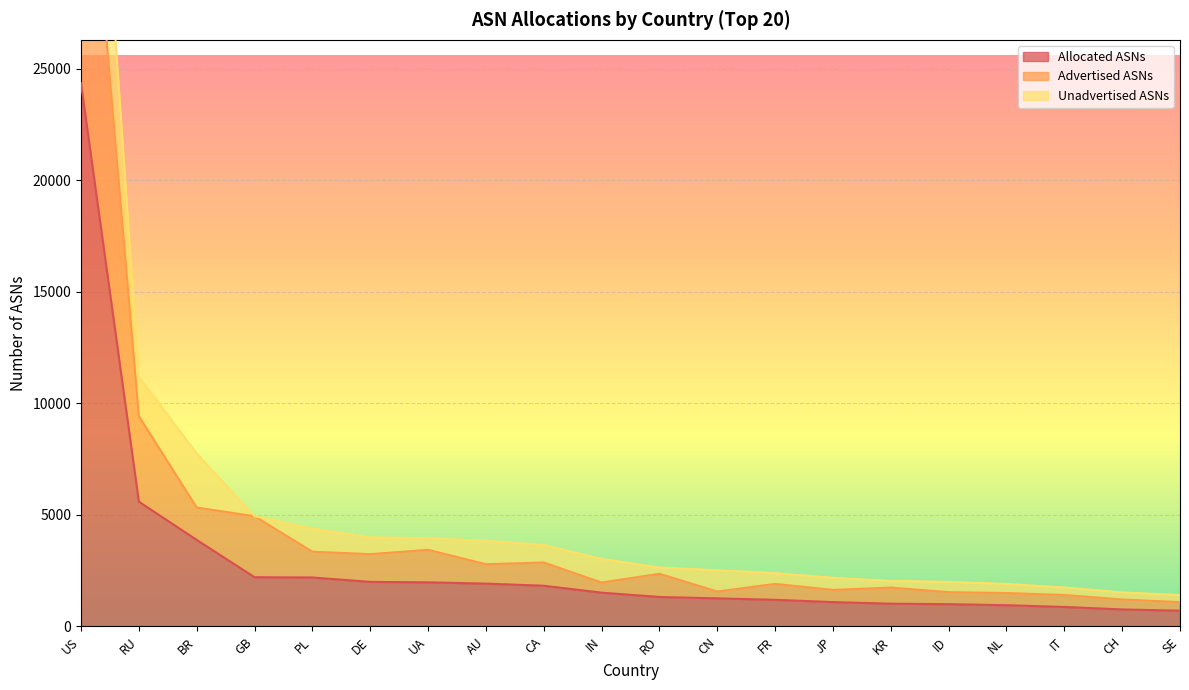

The Advertised ASNs series shows 1776 at SE. True or false?

False